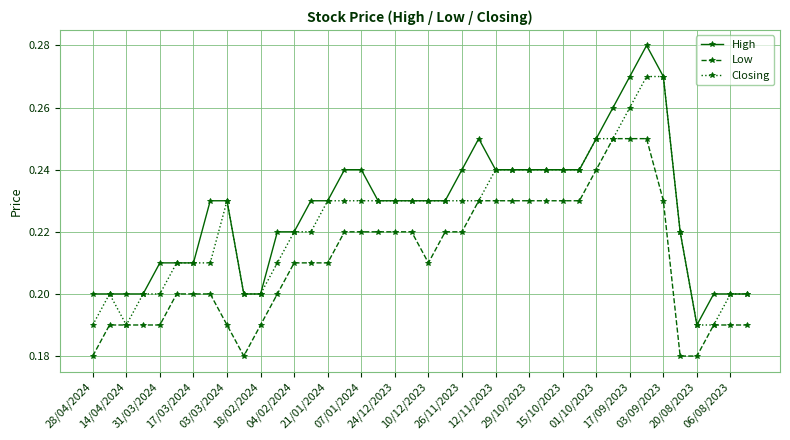

Which series has the largest total across all categories?

High